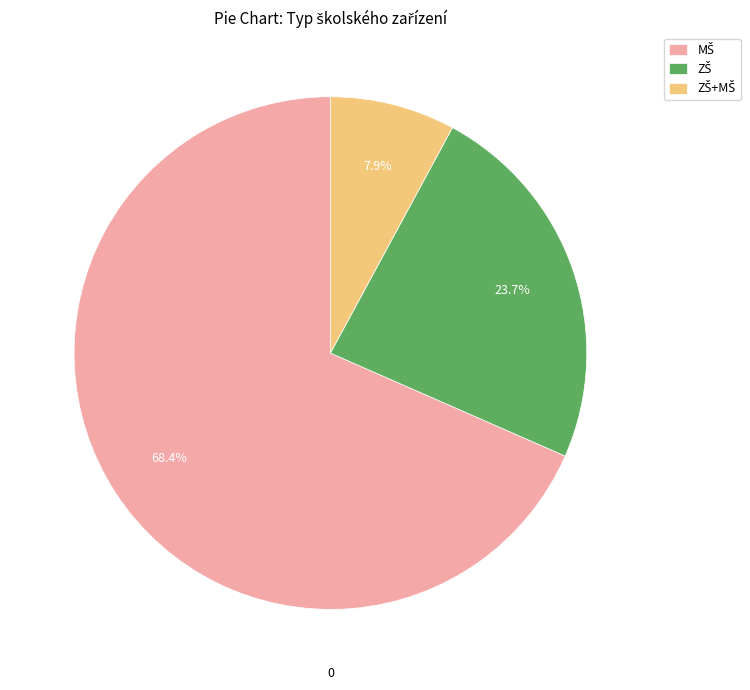

Is there any slice that represents more than half of the pie?

Yes